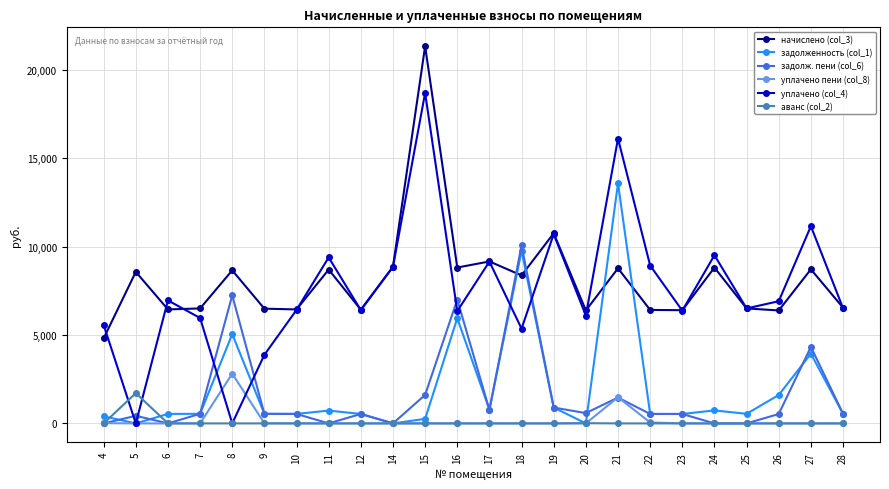

What is the greatest value displayed?

21327.1